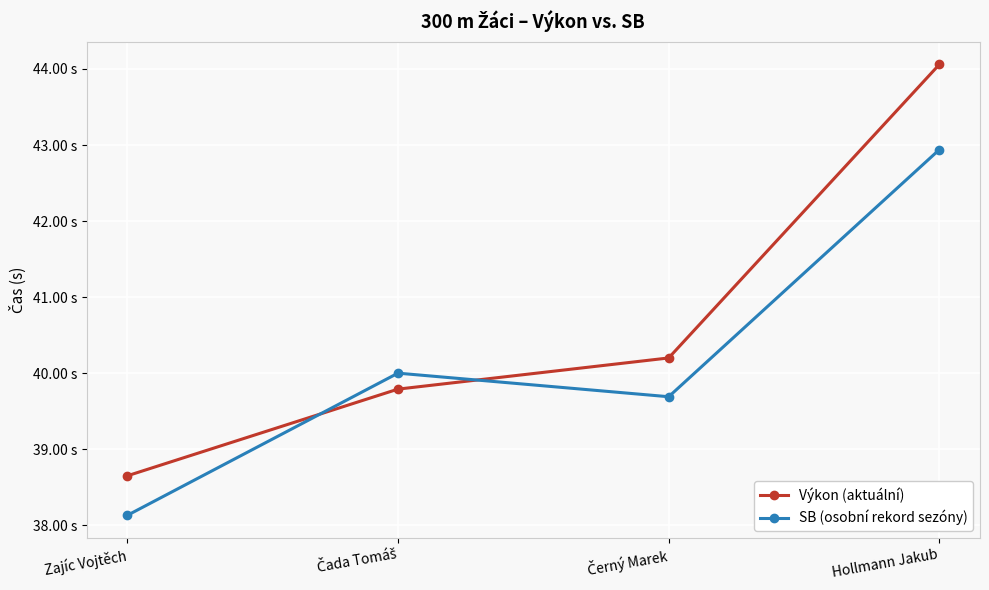

What is the value of the SB (osobní rekord sezóny) point at the 4th from the left?

42.9